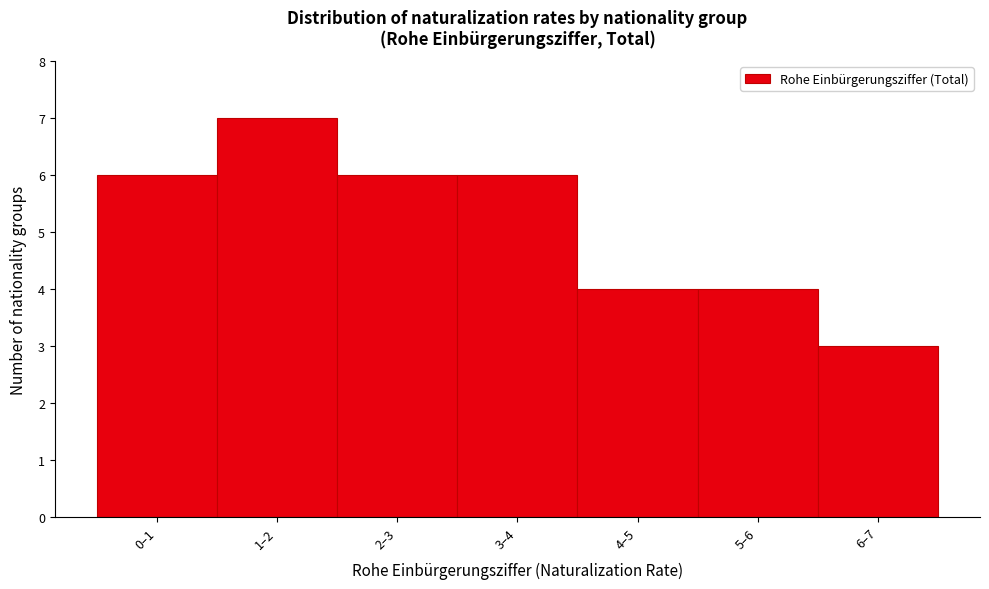

Reading left to right, what are all the values shown in this chart?

6	7	6	6	4	4	3